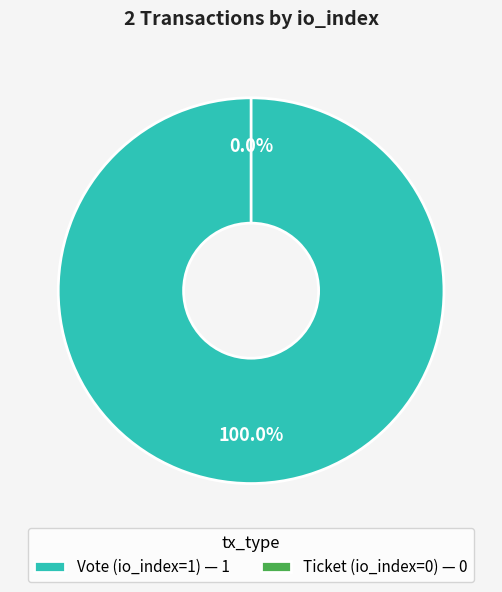

Rank the categories by value from lowest to highest.

Ticket (io_index=0), Vote (io_index=1)